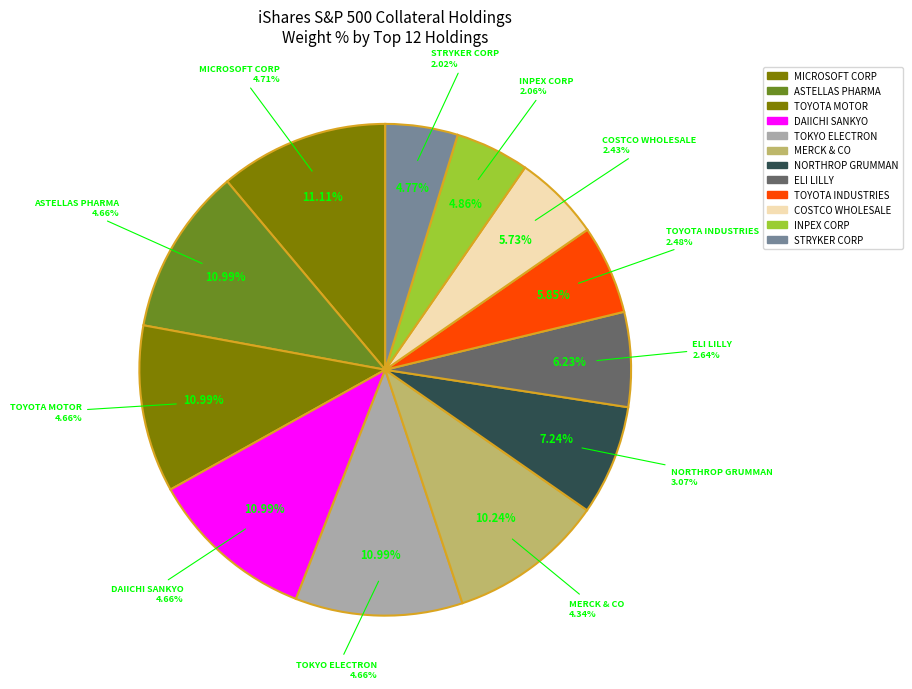

Is there a majority slice in this chart?

No